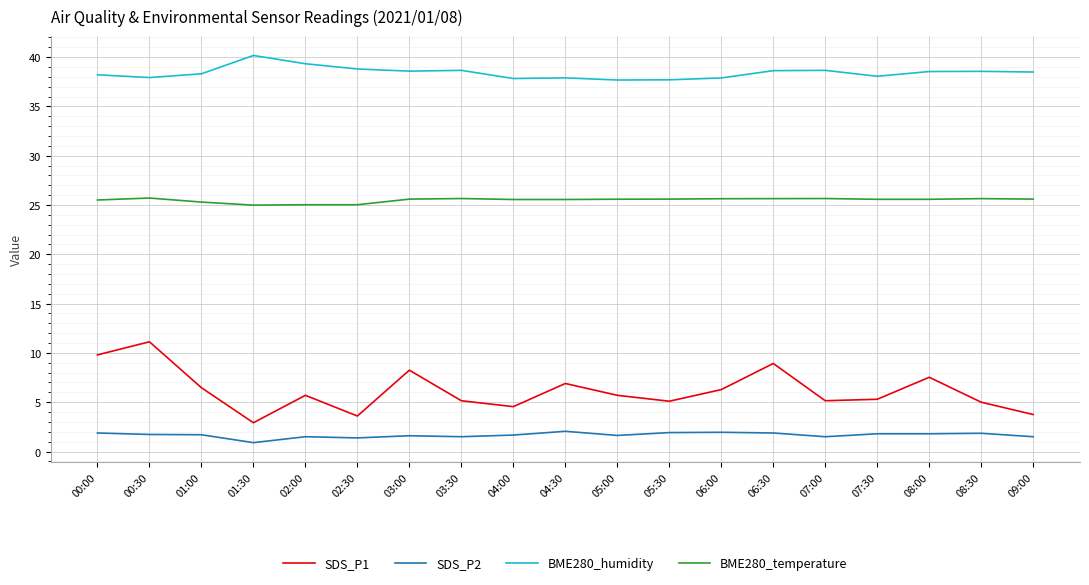

What is the maximum value for BME280_temperature?

25.7